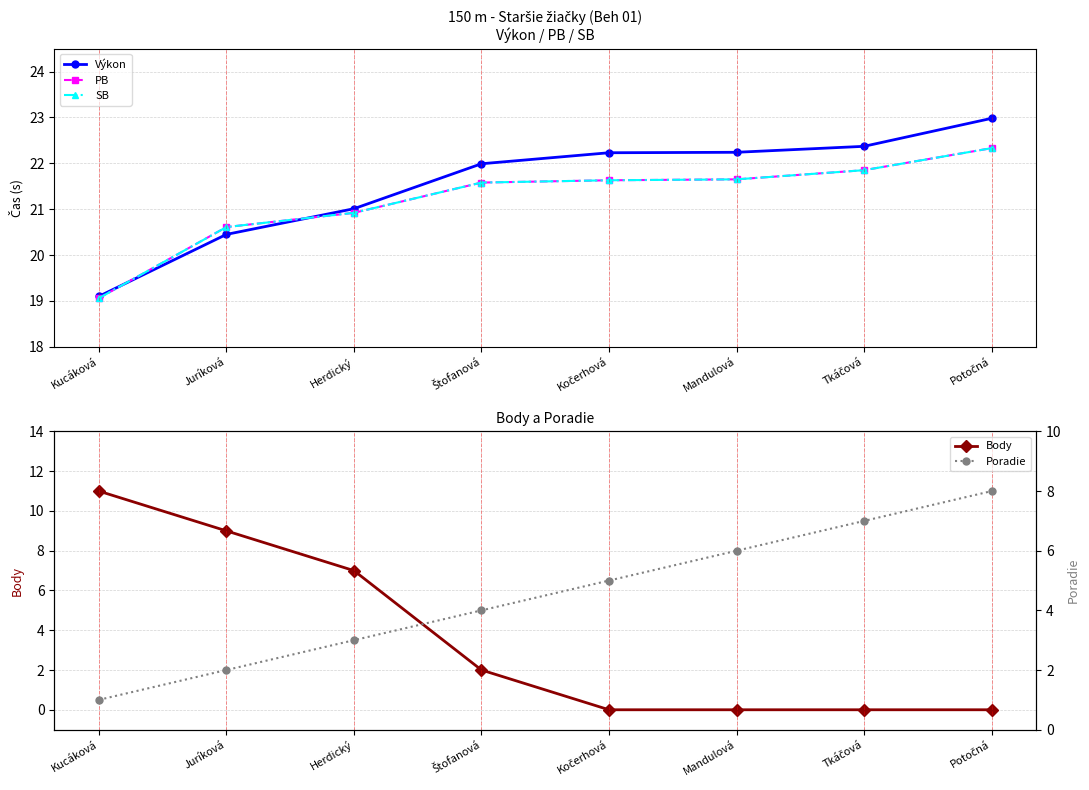

Rank the series at Kucáková from lowest to highest value.

Poradie, Body, PB, SB, Výkon